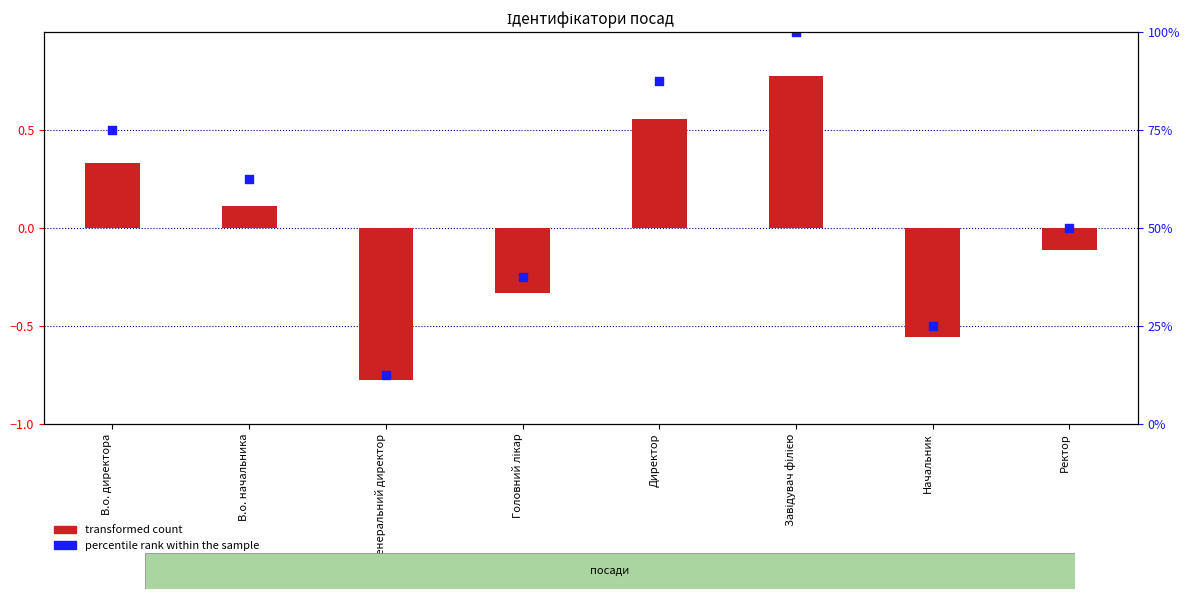

What is the total value across all series at Начальник?

-1.1